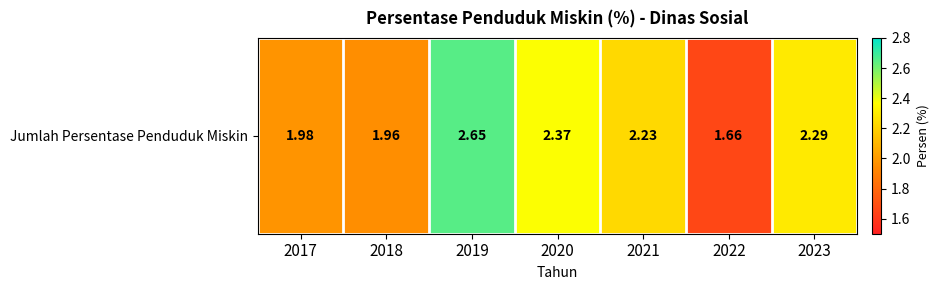

What is the difference between the maximum and minimum values?

1.0